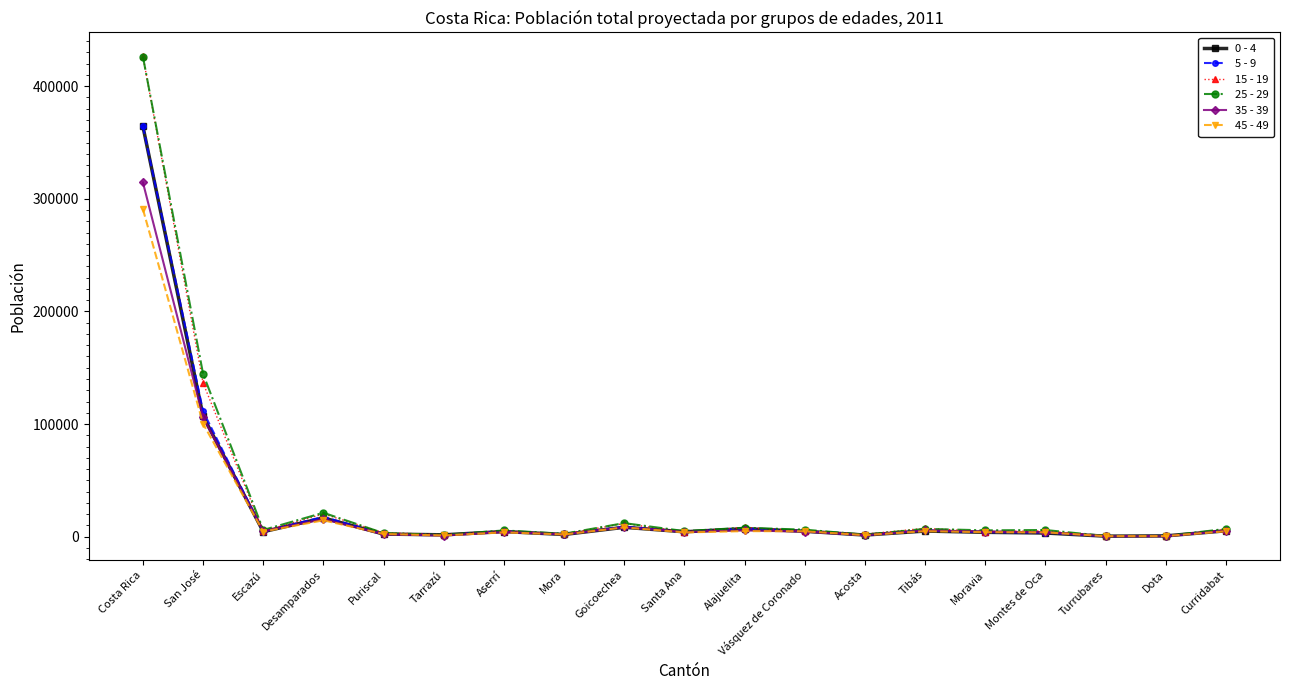

What position from the left is San José?

2